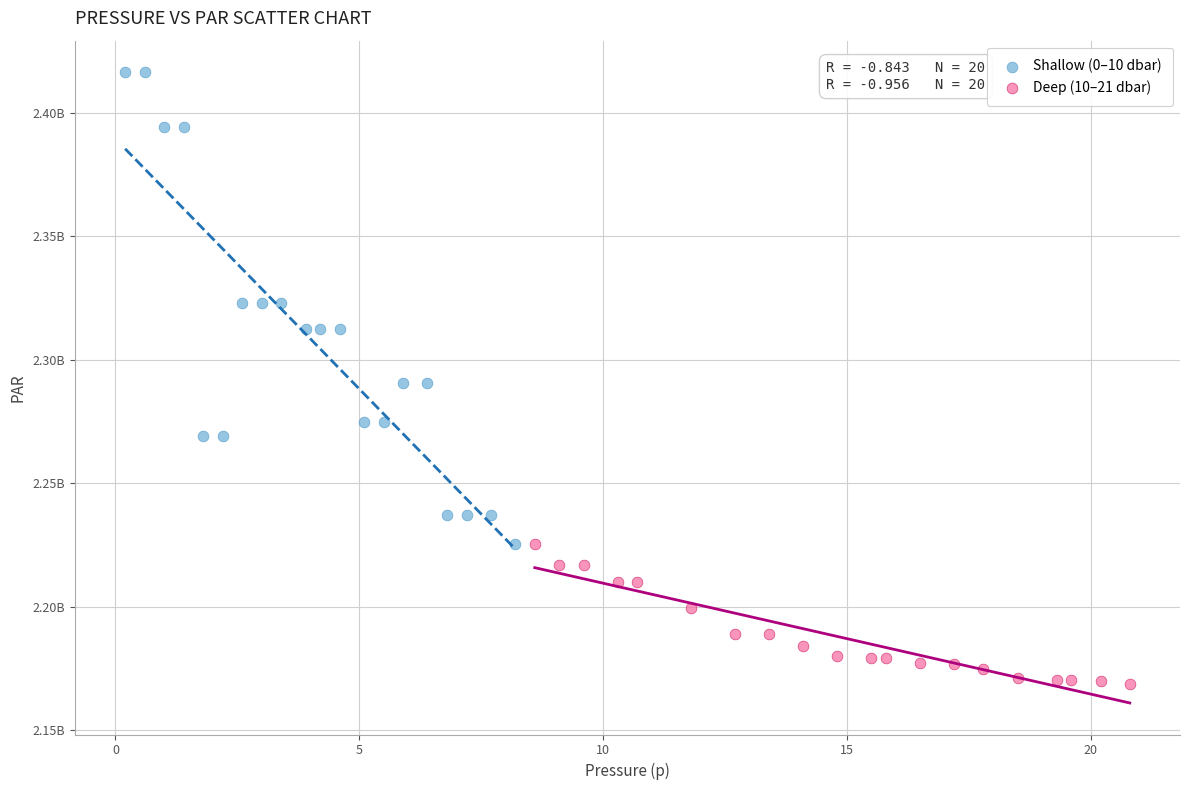

Which series contains the lowest Y value?

Deep (10–21 dbar)